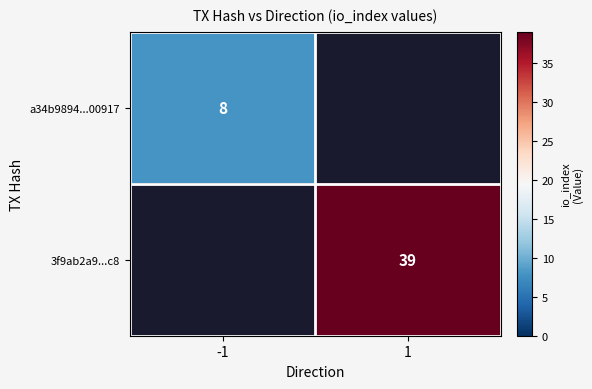

Which category has the lowest value across all series?

-1